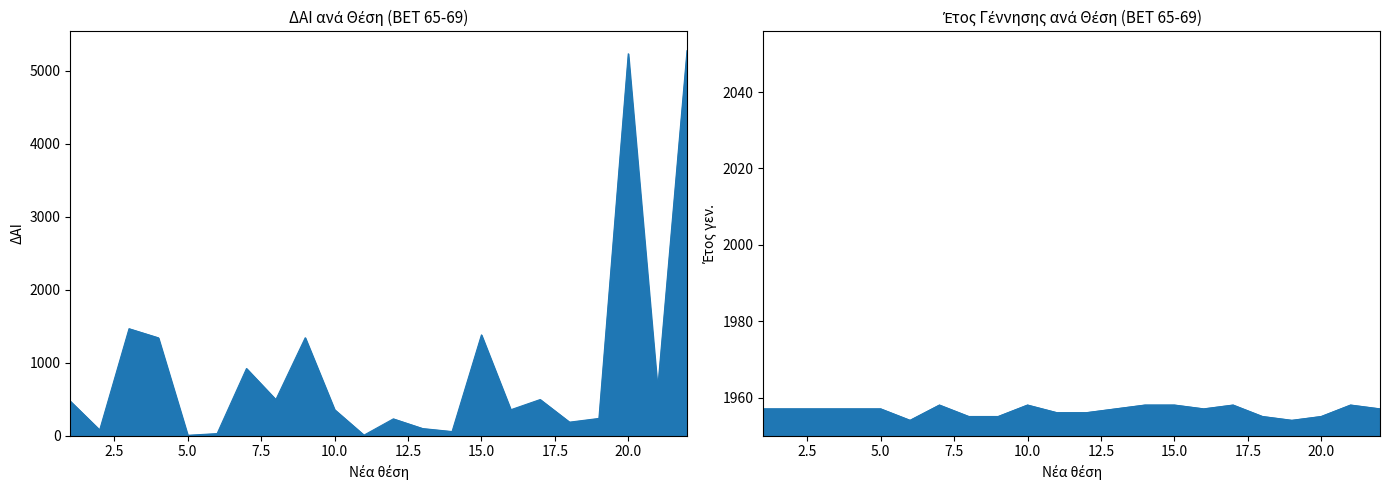

Reading left to right, what are all the values shown in this chart?

ΔΑΙ: 473	79	1467	1342	6	29	921	495	1343	357	8	231	98	57	1382	356	496	186	237	5236	637	5279
Έτος γεν.: 1957	1957	1957	1957	1957	1954	1958	1955	1955	1958	1956	1956	1957	1958	1958	1957	1958	1955	1954	1955	1958	1957